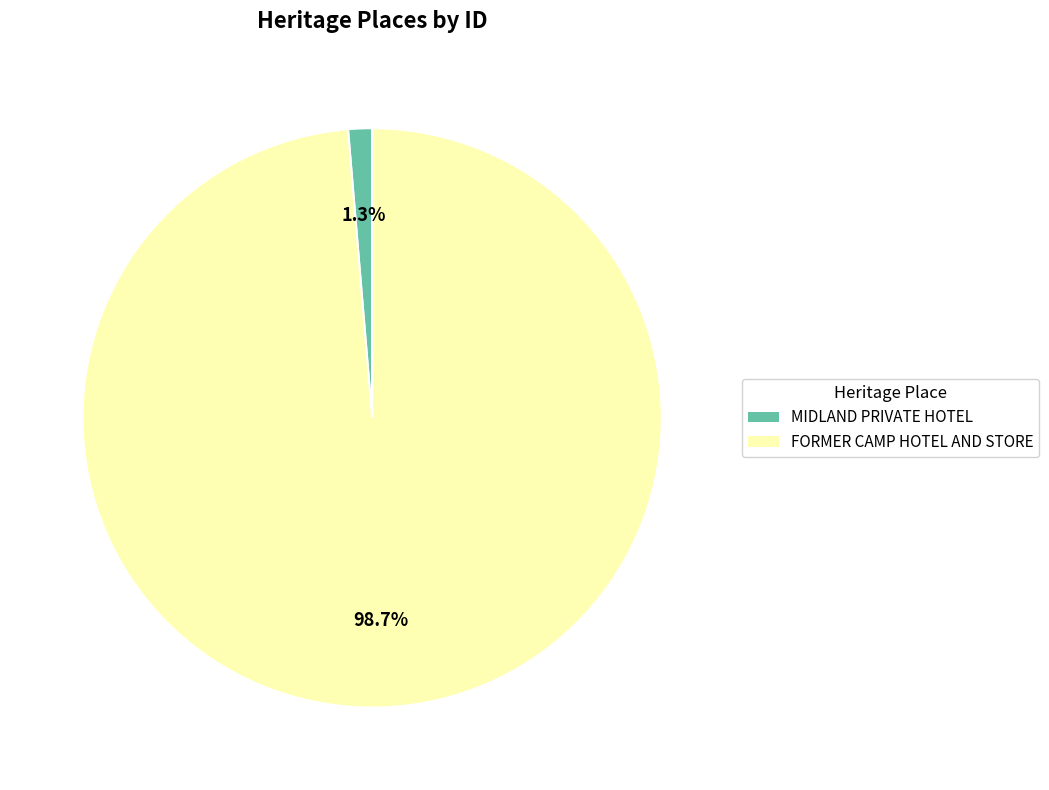

Rank the categories by value from highest to lowest.

FORMER CAMP HOTEL AND STORE, MIDLAND PRIVATE HOTEL